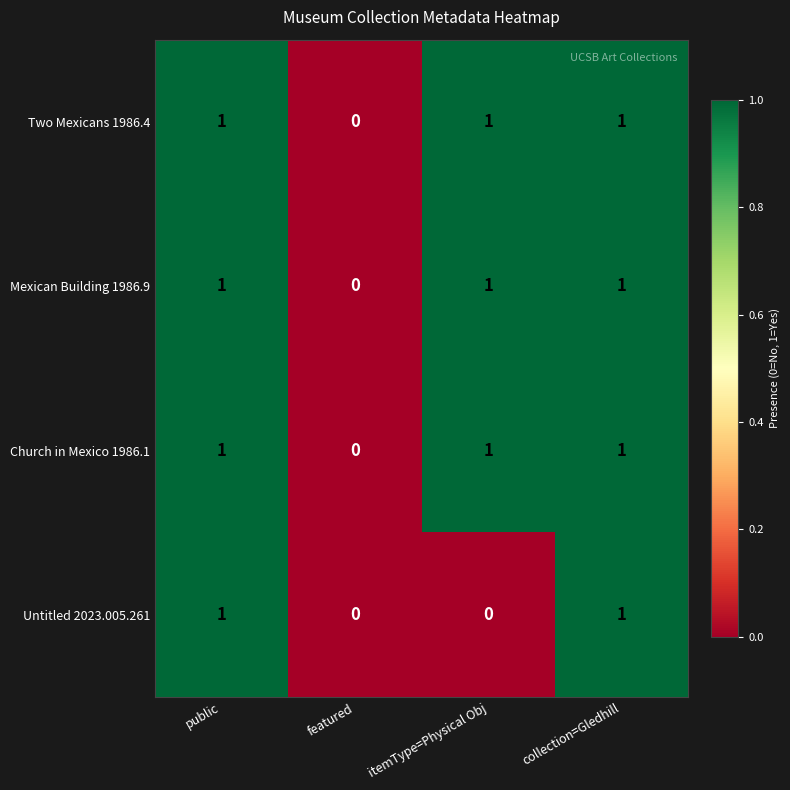

The Untitled 2023.005.261 series shows 0 at itemType=Physical Obj. True or false?

True